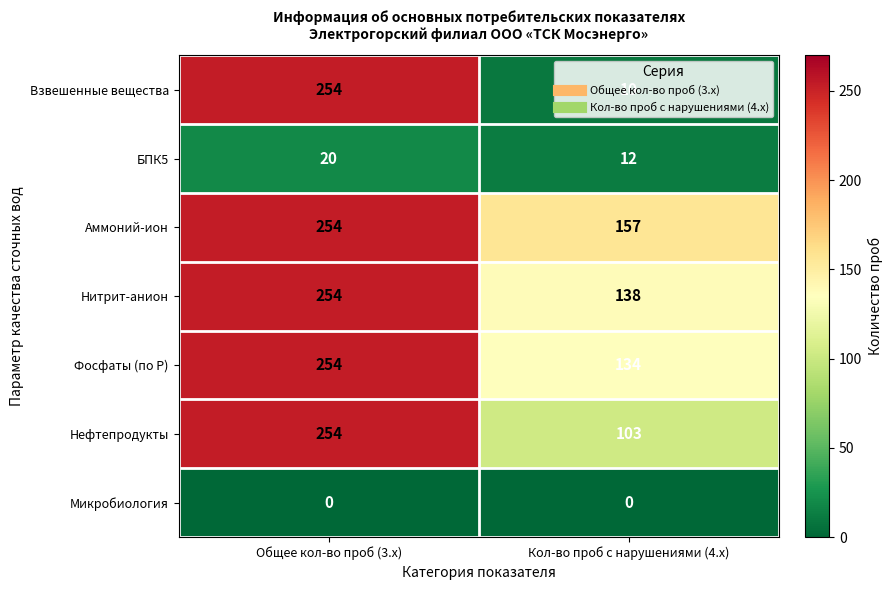

How many series are shown in this chart?

7